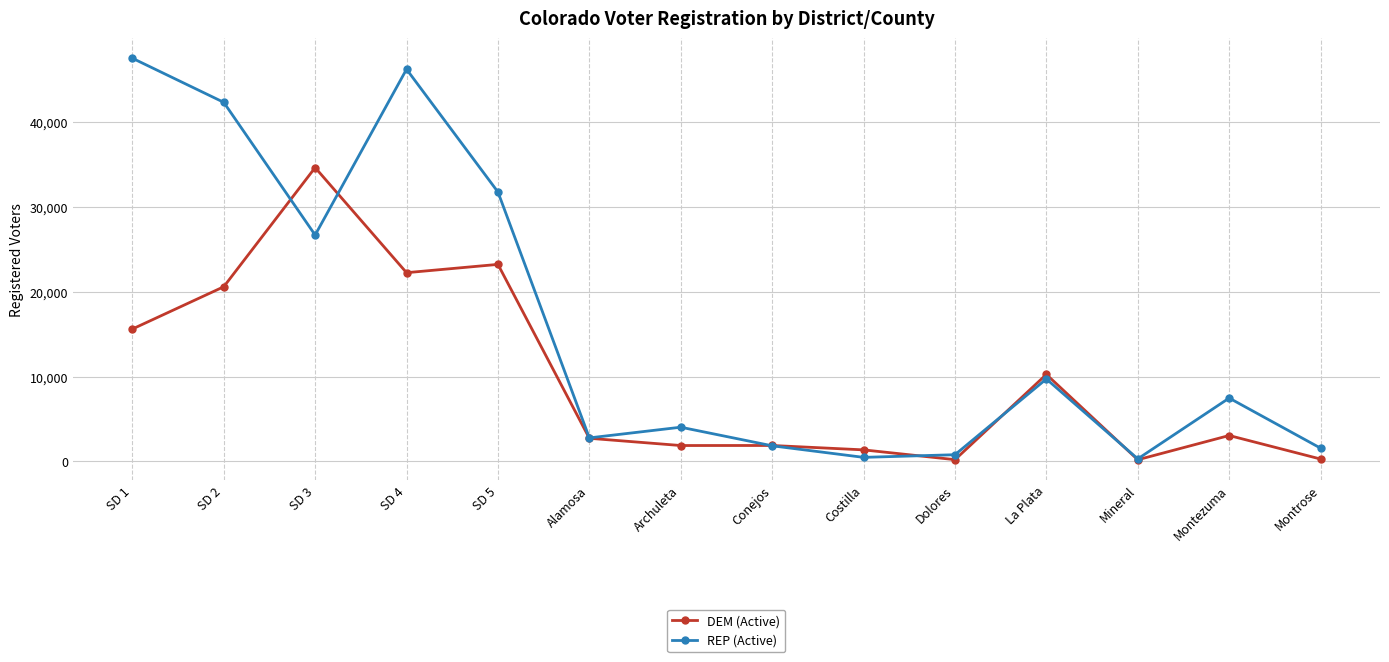

Is this an area chart (filled region under the line)?

No